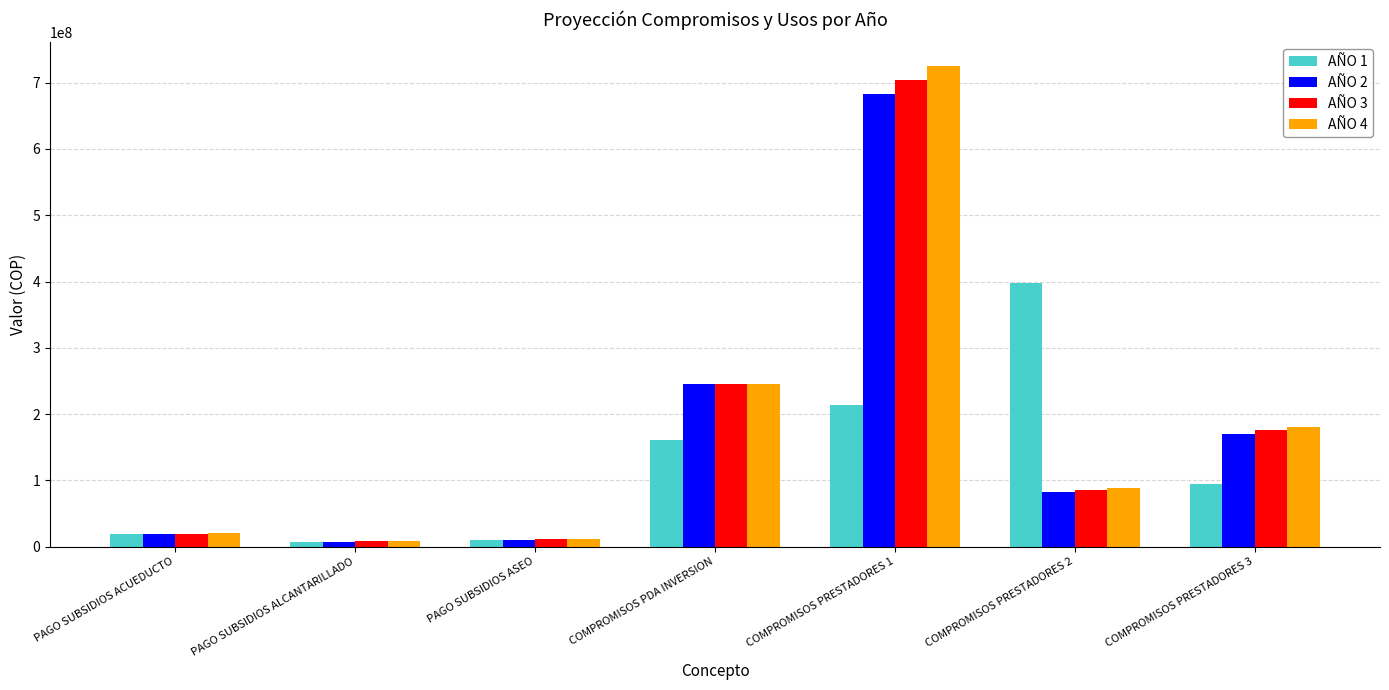

What is the label of the 7th bar from the left?

COMPROMISOS PRESTADORES 3